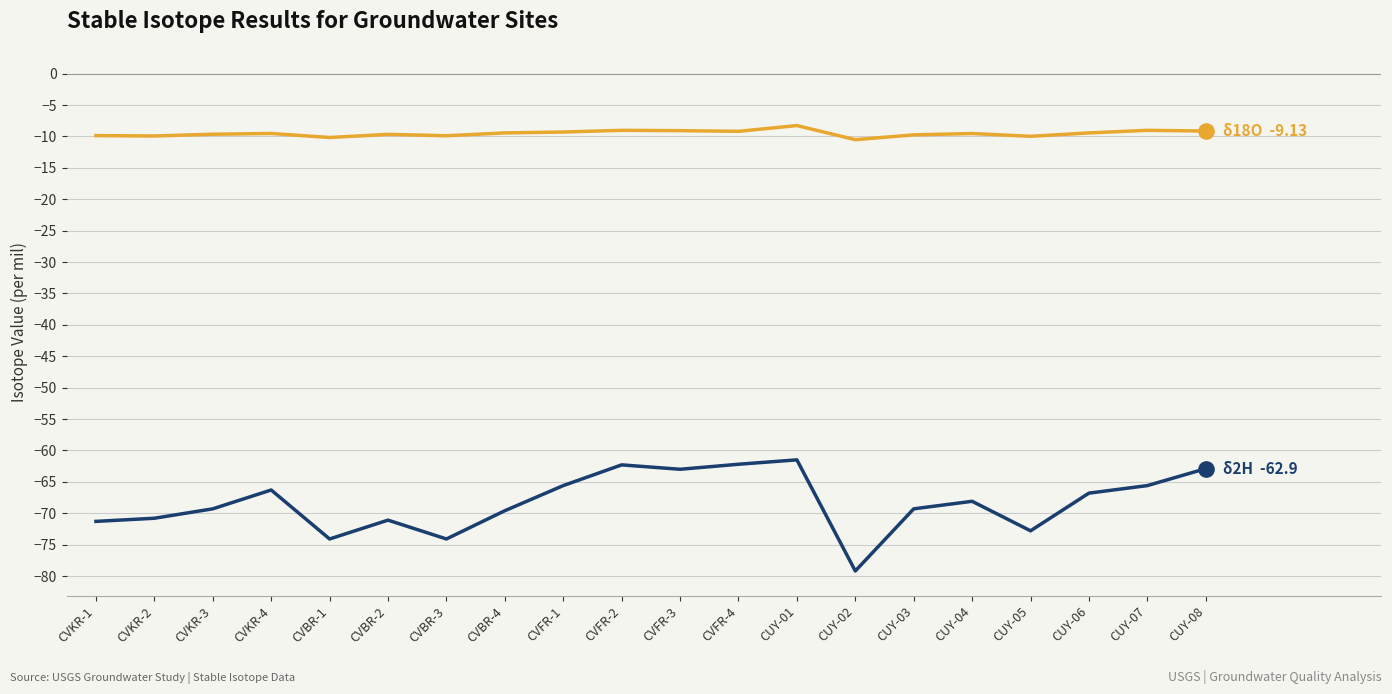

What is the total value across all series at CVFR-2?

-71.3